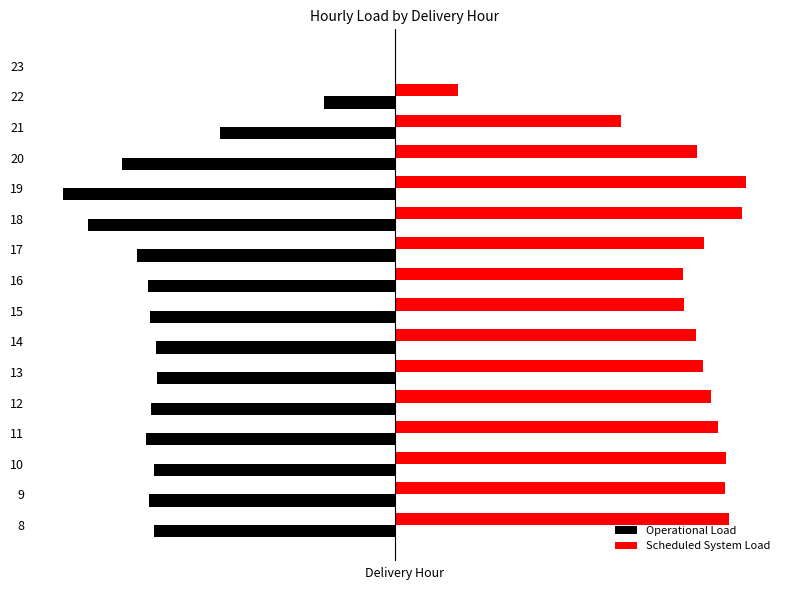

What are all the series names shown in the legend?

Operational Load, Scheduled System Load